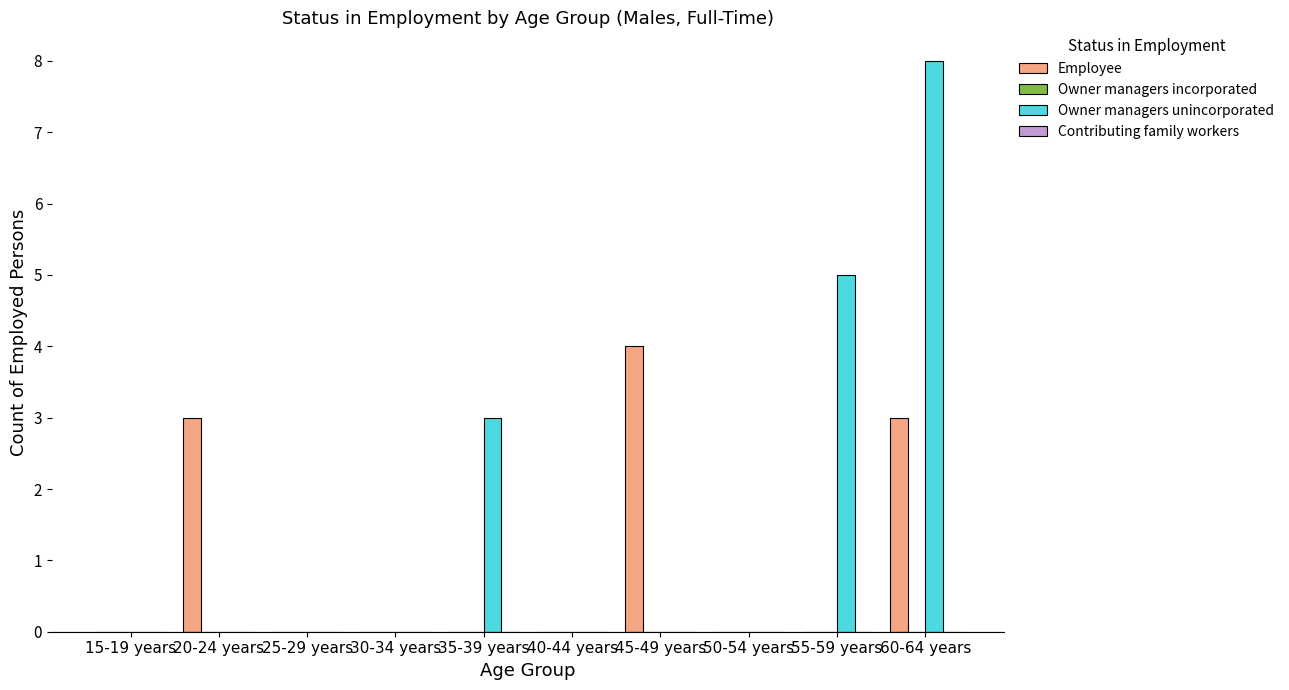

What is the sum of the Owner managers unincorporated values at 35-39 years and 20-24 years?

3